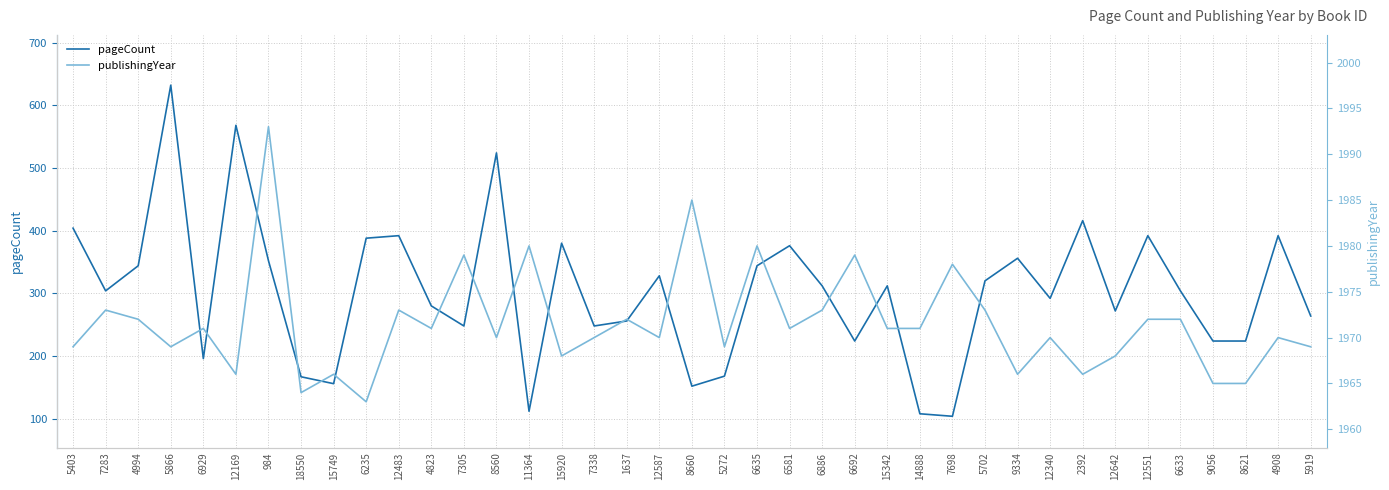

Read the publishingYear value at 8621, to the nearest 10.

1960